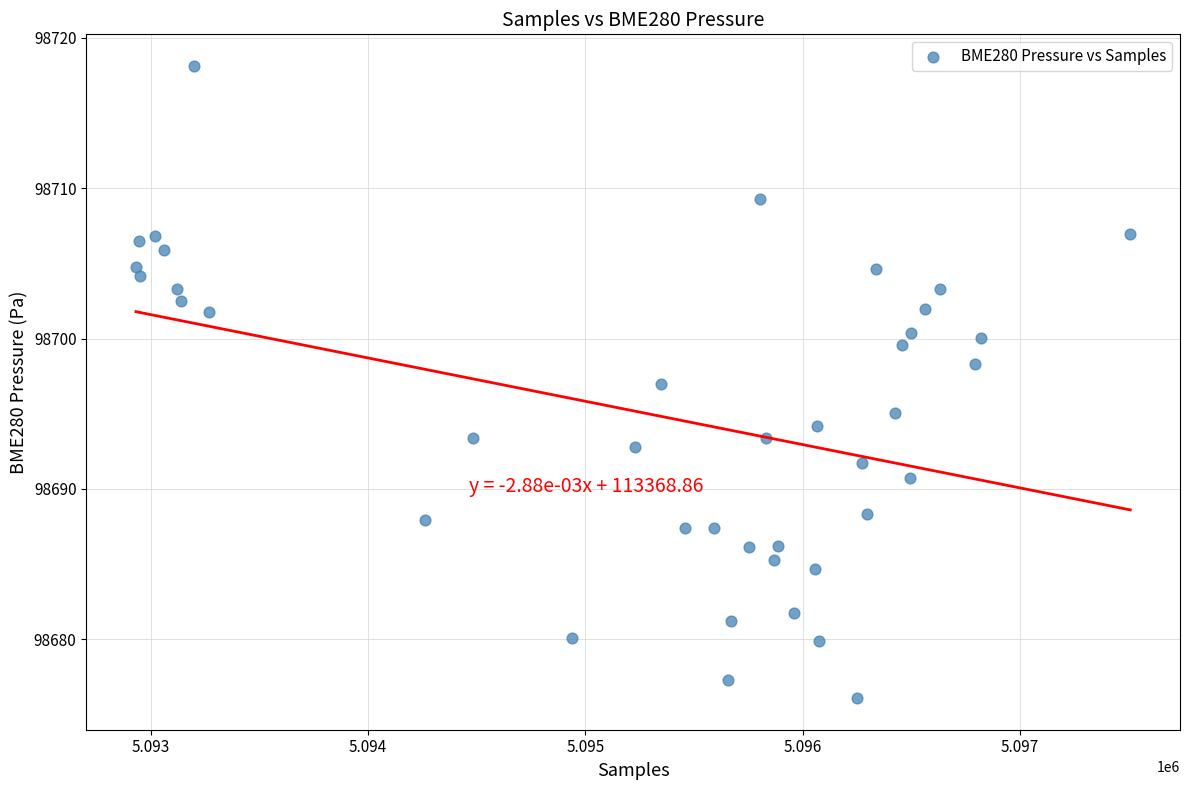

What is the range of Y values (max minus min)?

42.0